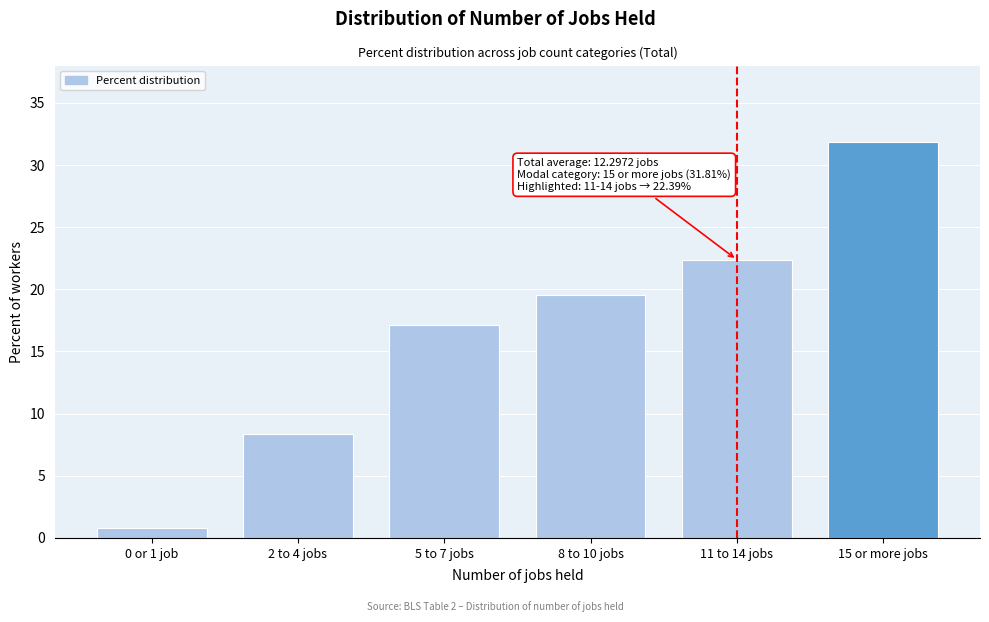

Reading right to left, extract all data points from this chart.

15 or more jobs=31.8	11 to 14 jobs=22.4	8 to 10 jobs=19.5	5 to 7 jobs=17.1	2 to 4 jobs=8.3	0 or 1 job=0.8